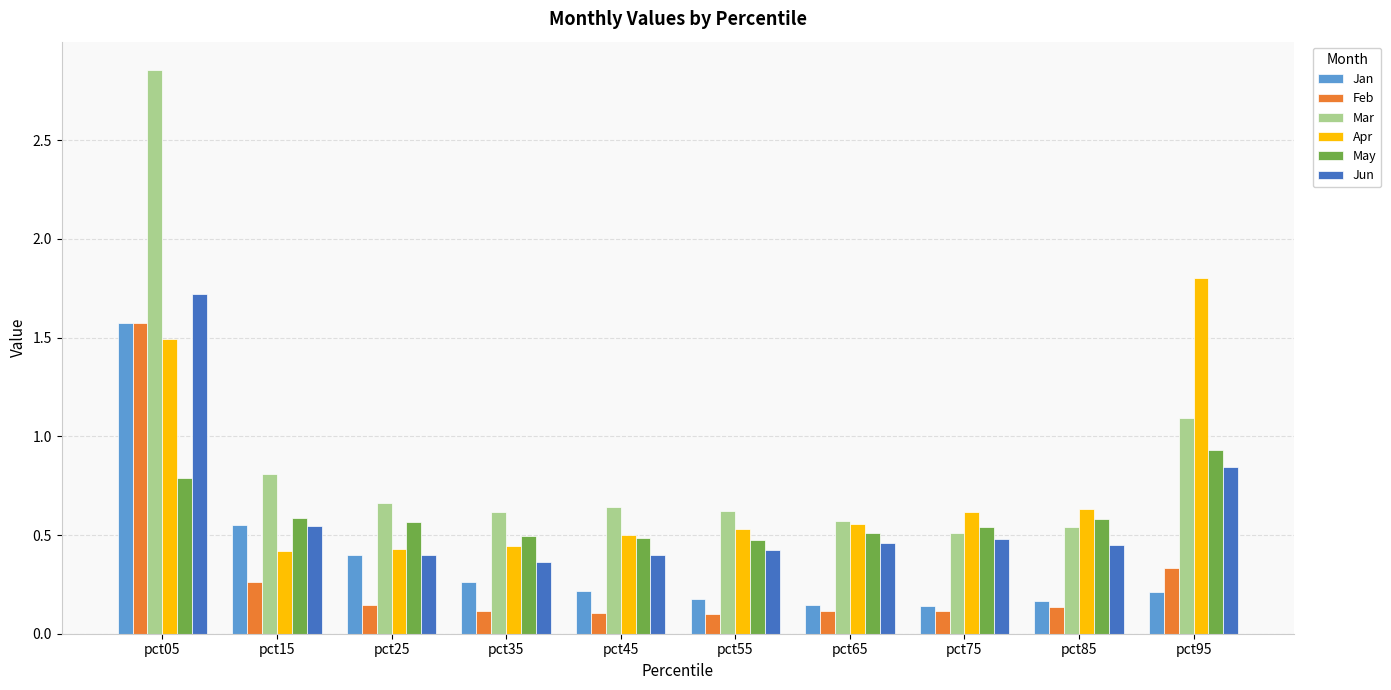

Which series changed the most between pct35 and pct95?

Apr